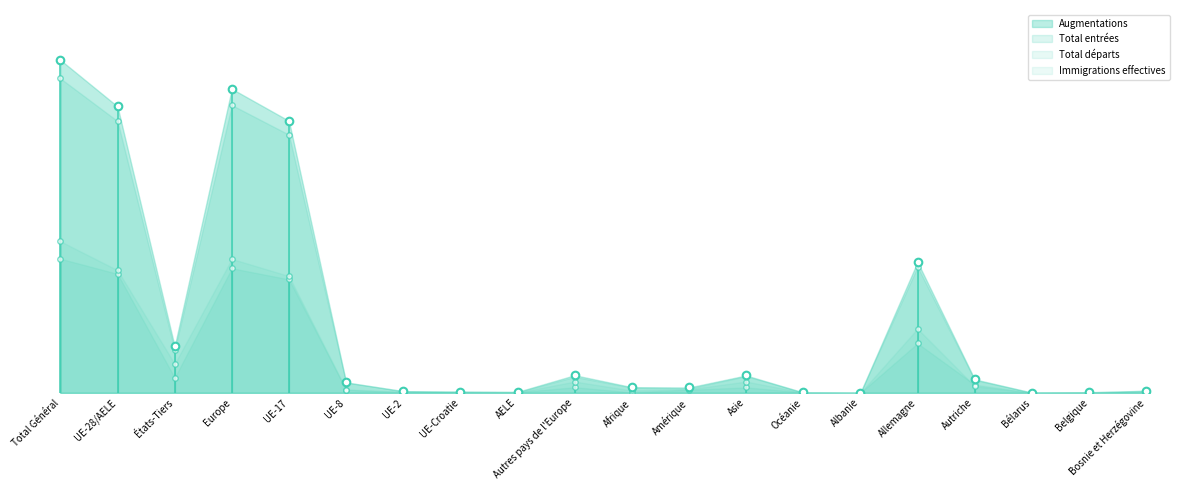

Which series contains the highest Y value?

Autres sorties